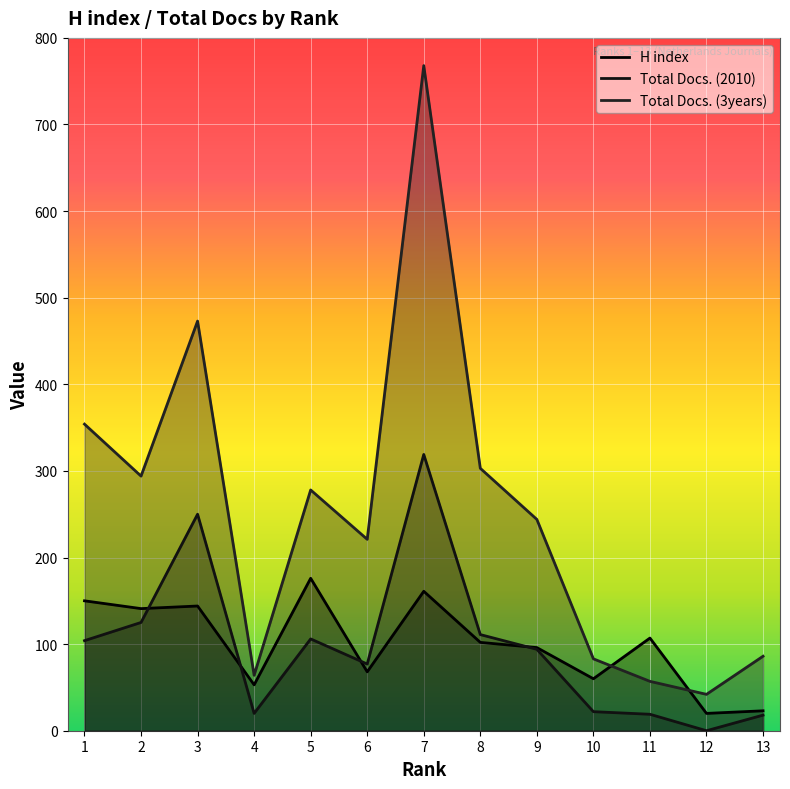

Where is the first local minimum for Total Docs. (3years)?

2